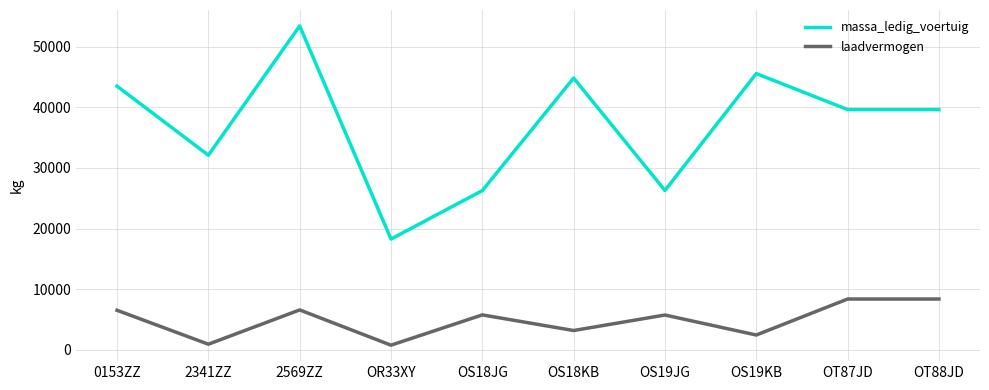

What is the maximum value shown in the chart?

53440